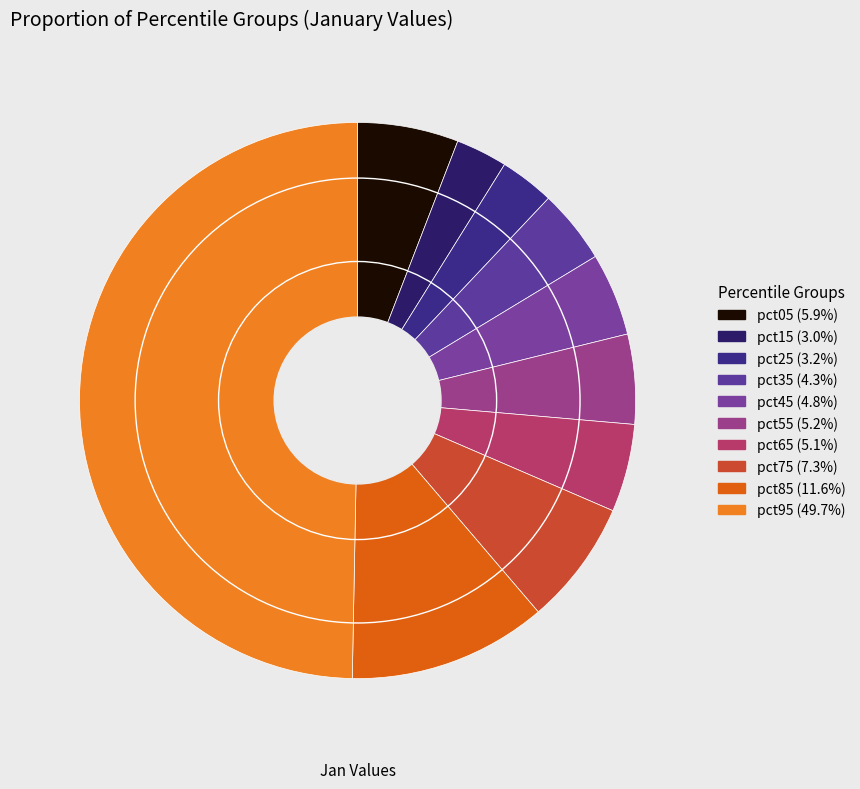

How much of the chart is everything except pct25?

96.8%